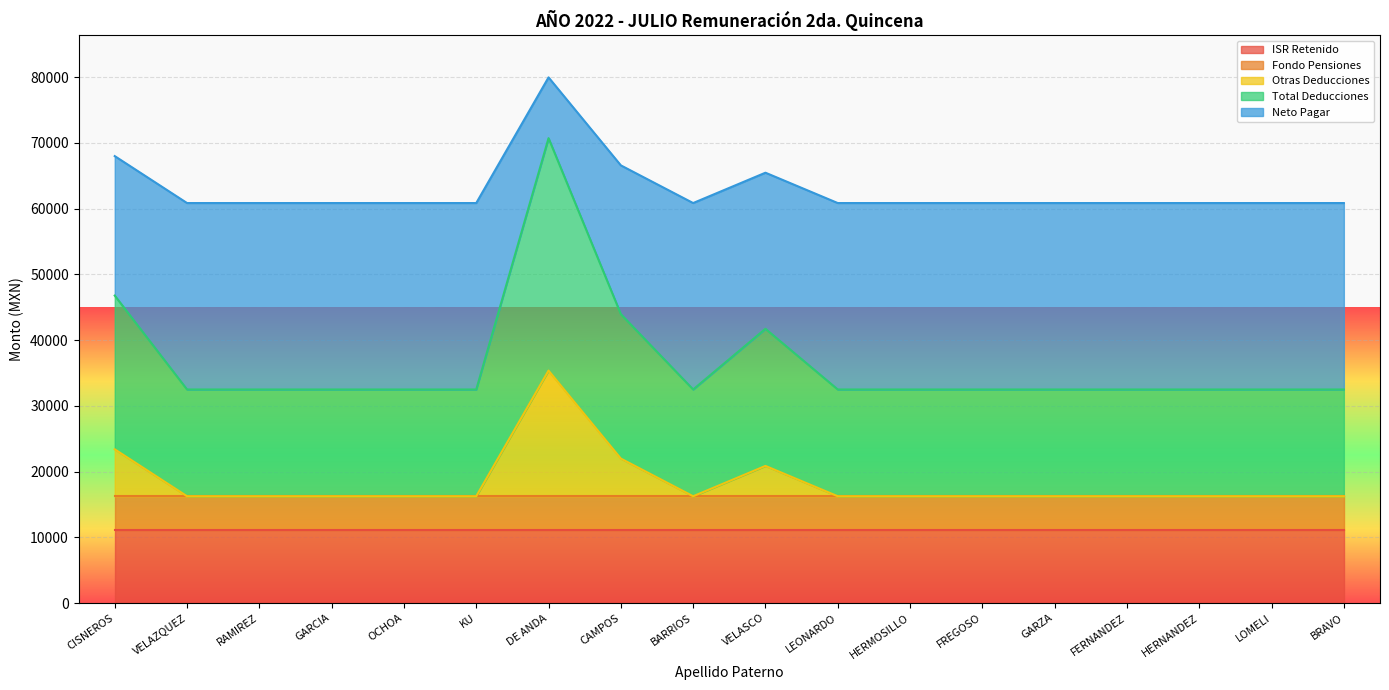

What is the lowest value of the ISR Retenido series?

11116.7